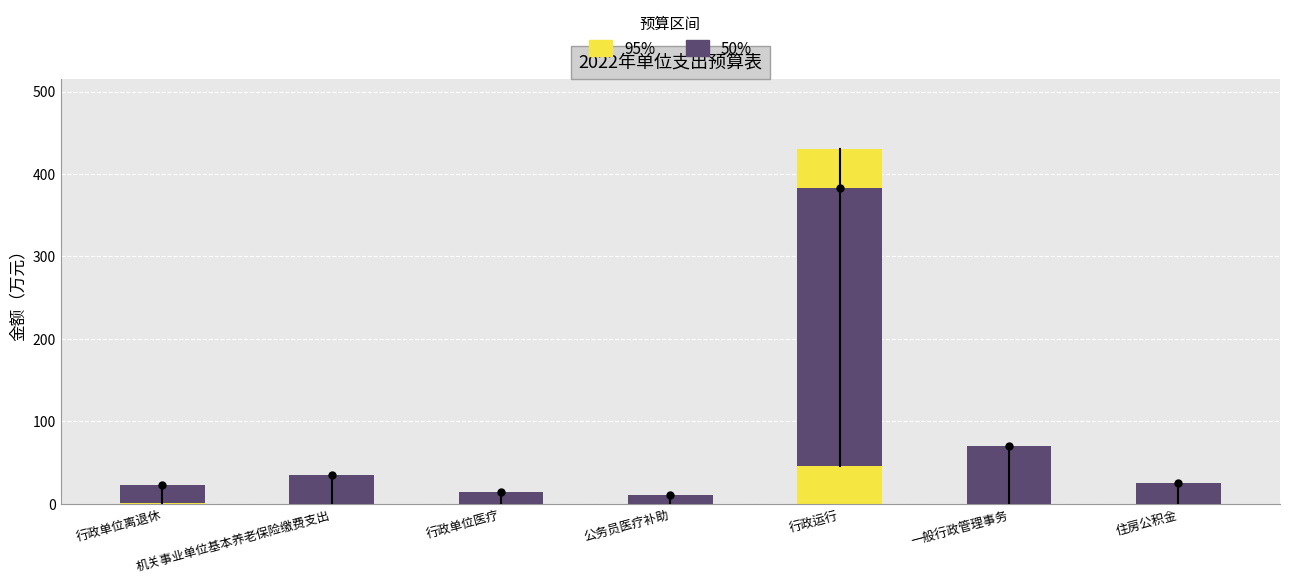

Where does the 50% series first go above 25?

机关事业单位基本养老保险缴费支出